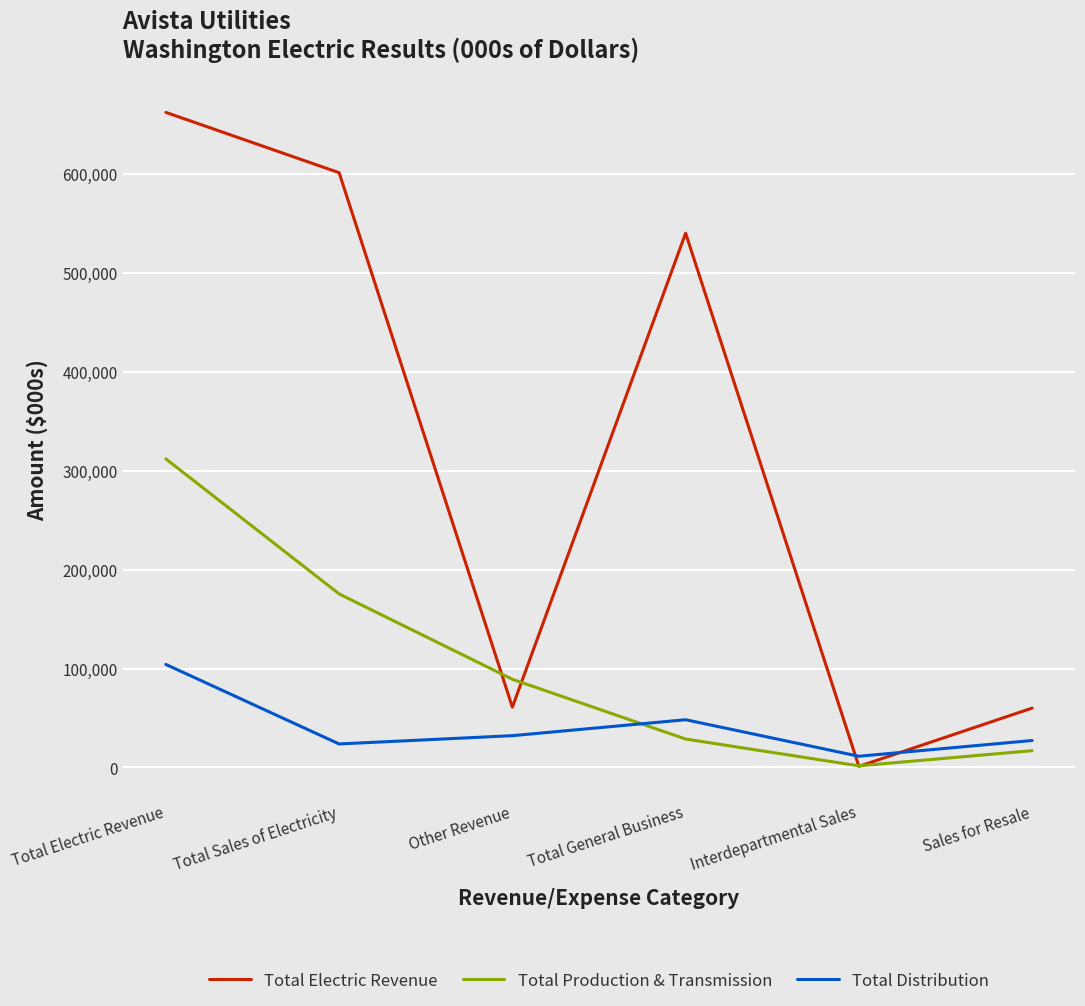

Which label corresponds to the smallest value in the chart?

Interdepartmental Sales